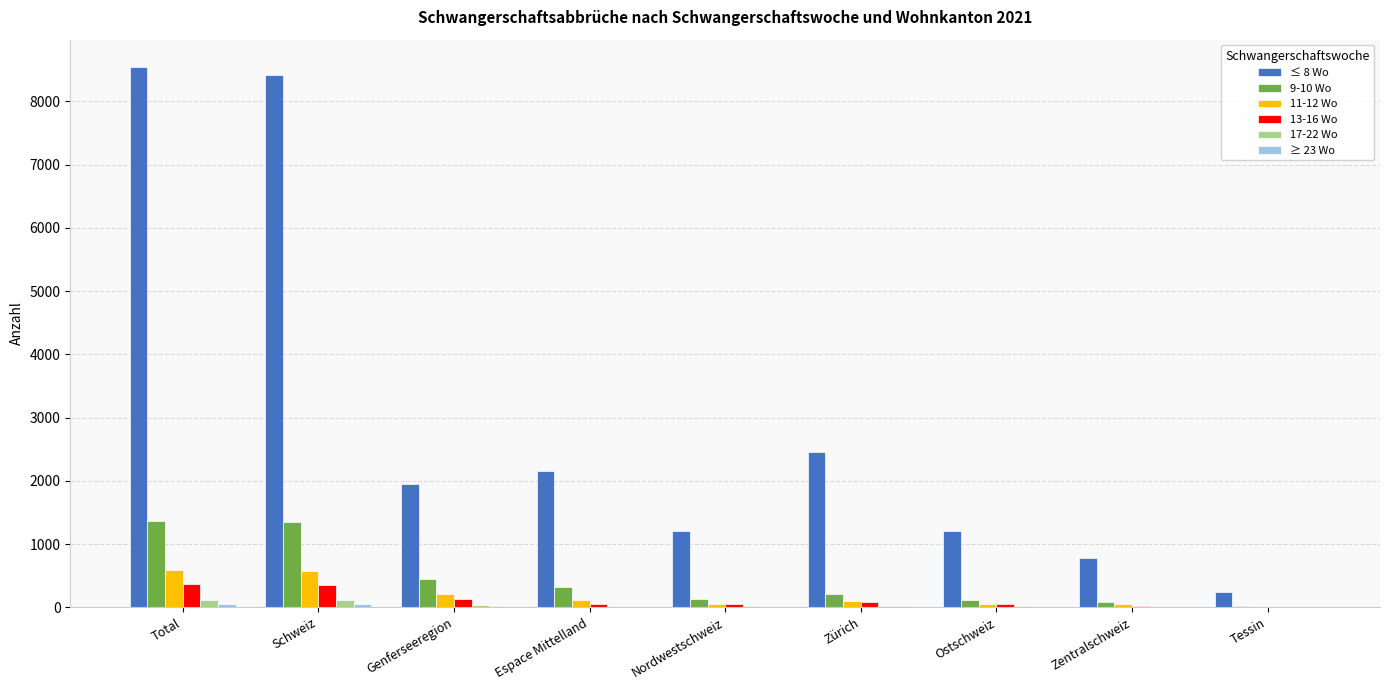

What value does the 17-22 Wo series have at Genferseeregion, to the nearest 10?

40